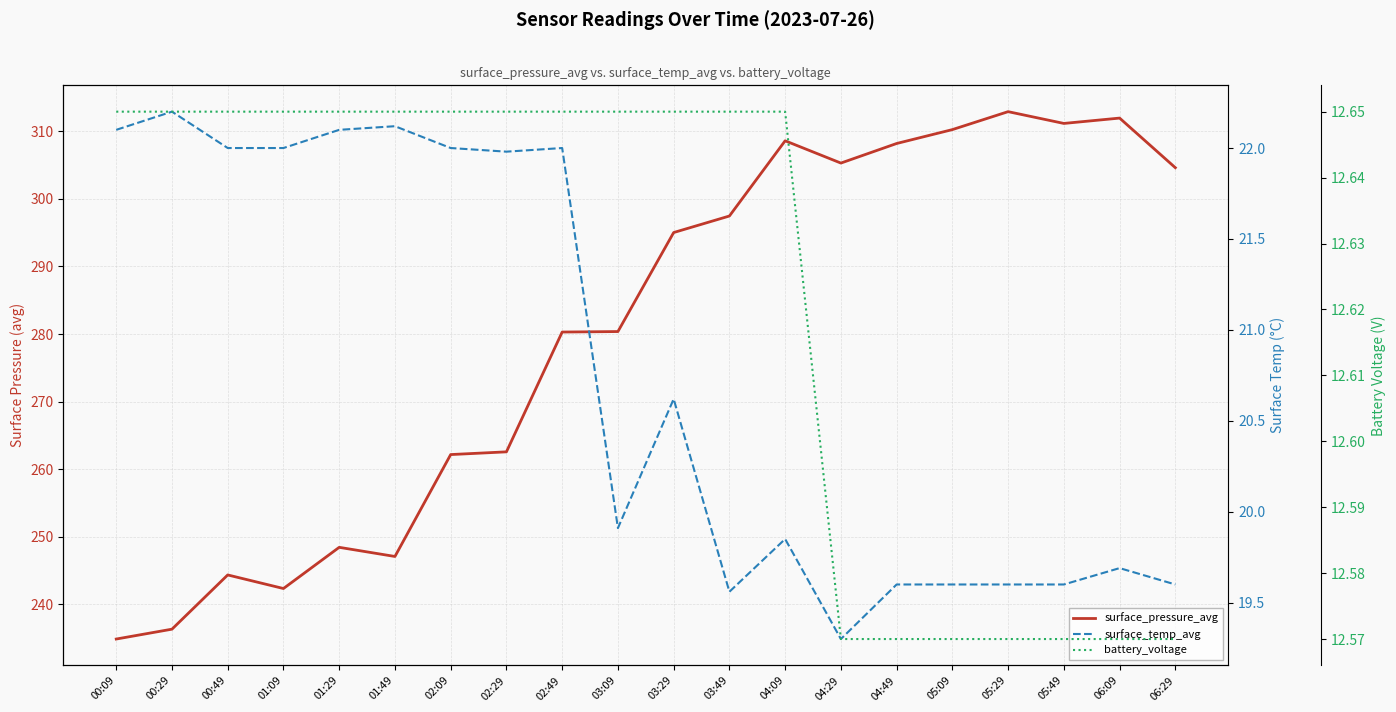

How many lines are shown in the chart?

3